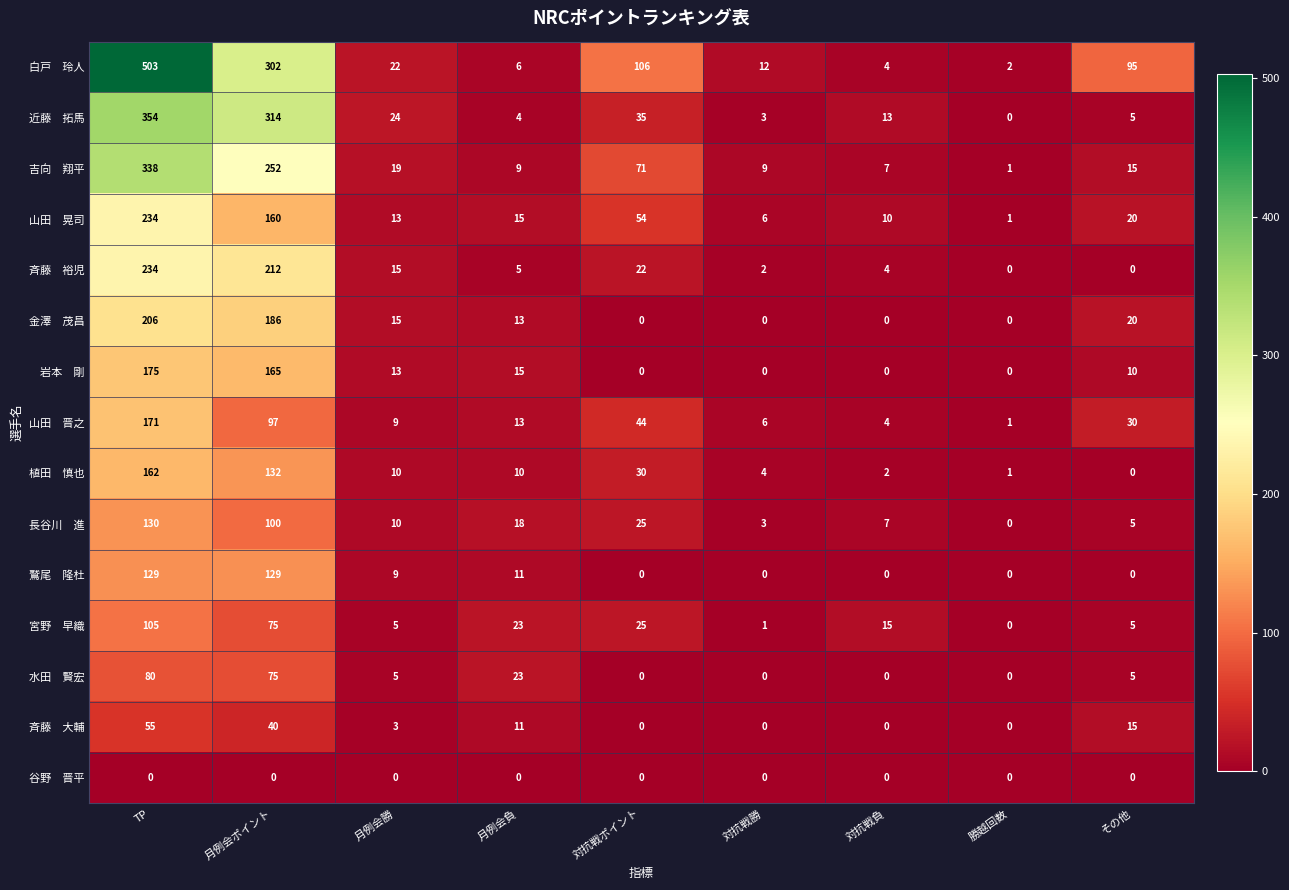

What is the maximum value shown in the chart?

503